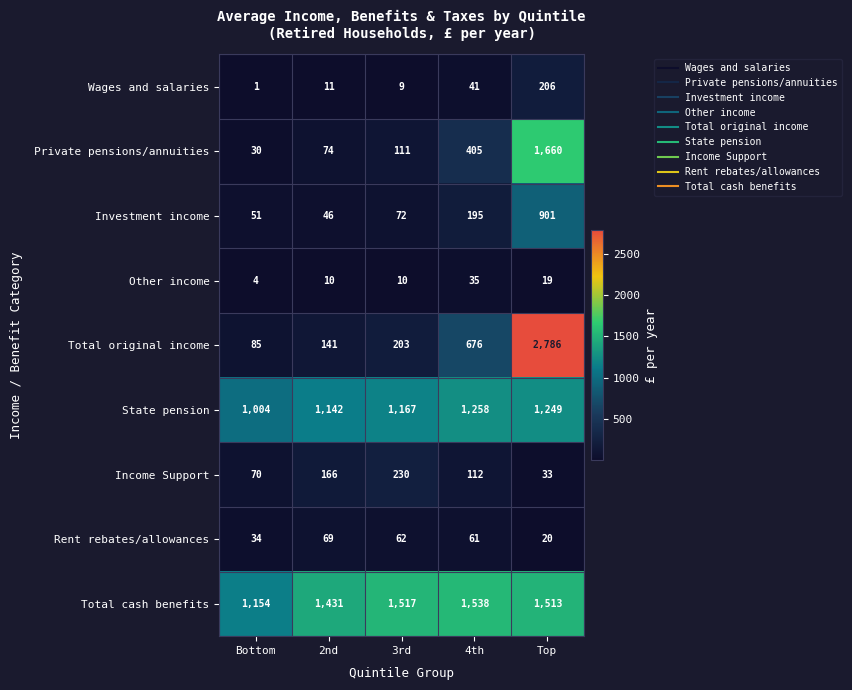

What is the average value of the Income Support series?

122